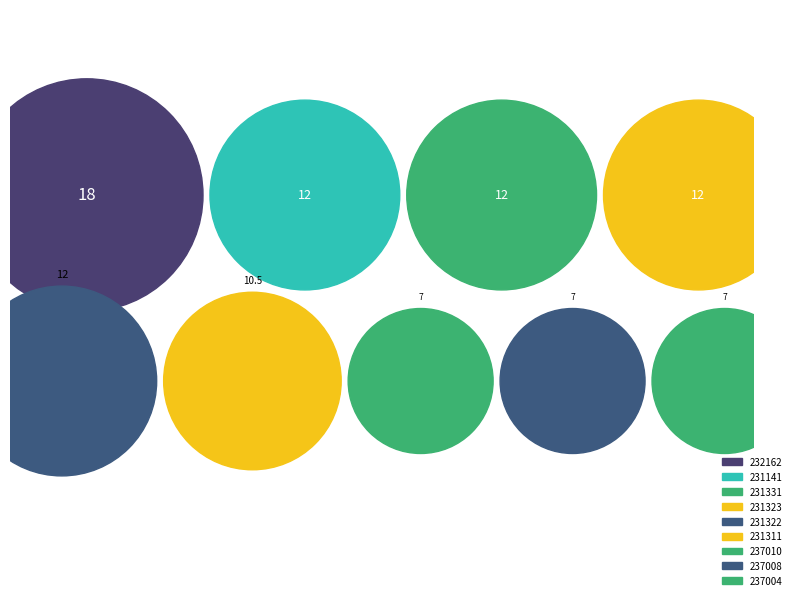

How much of the chart is everything except 231322?

87.7%